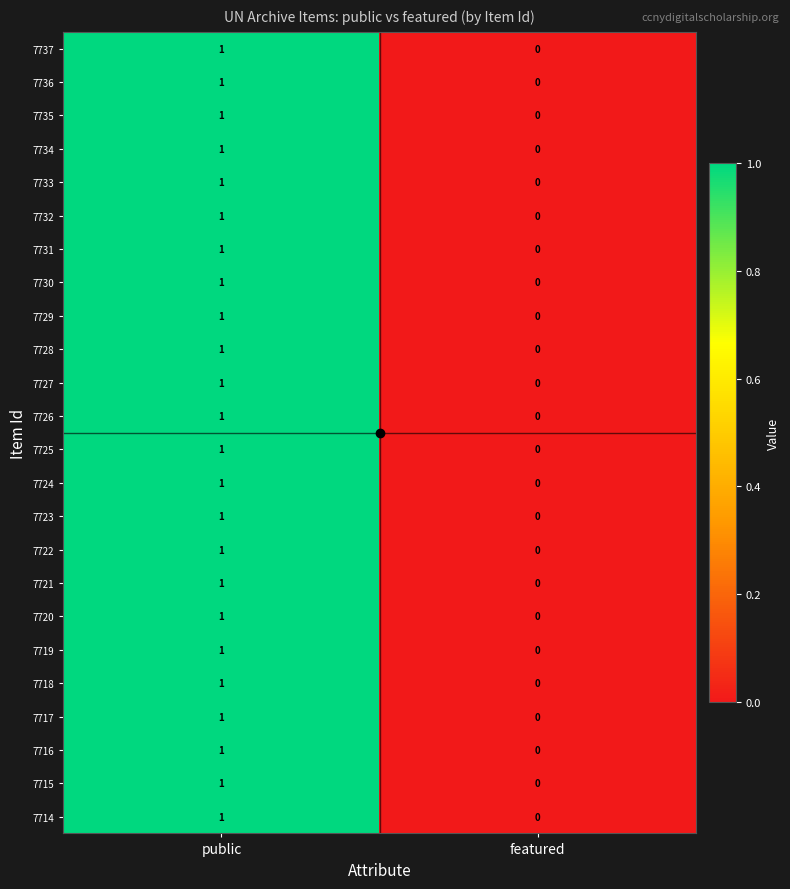

Which label corresponds to the largest value in the chart?

public